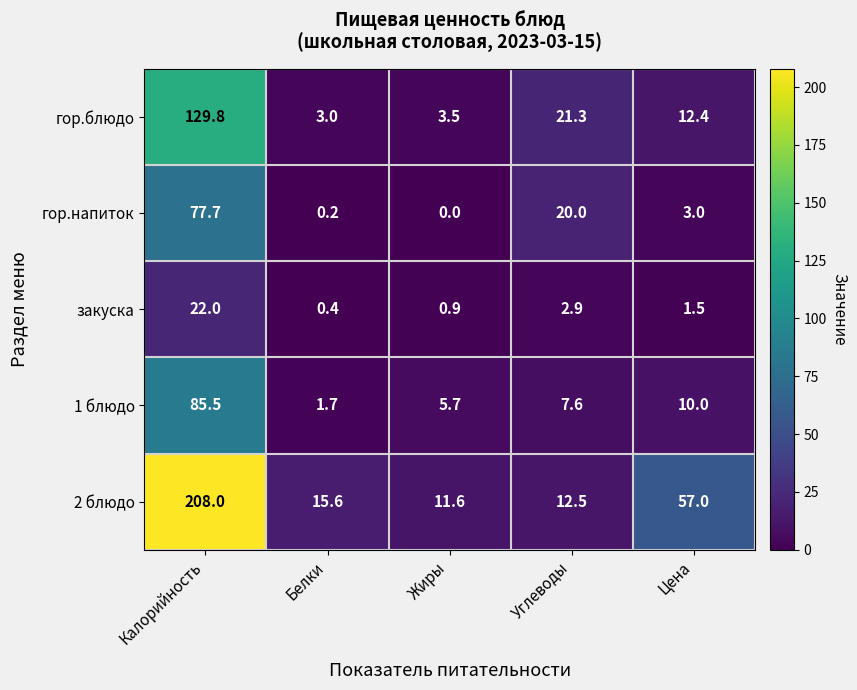

The value of гор.блюдо at Цена is 18.8. True or false?

False